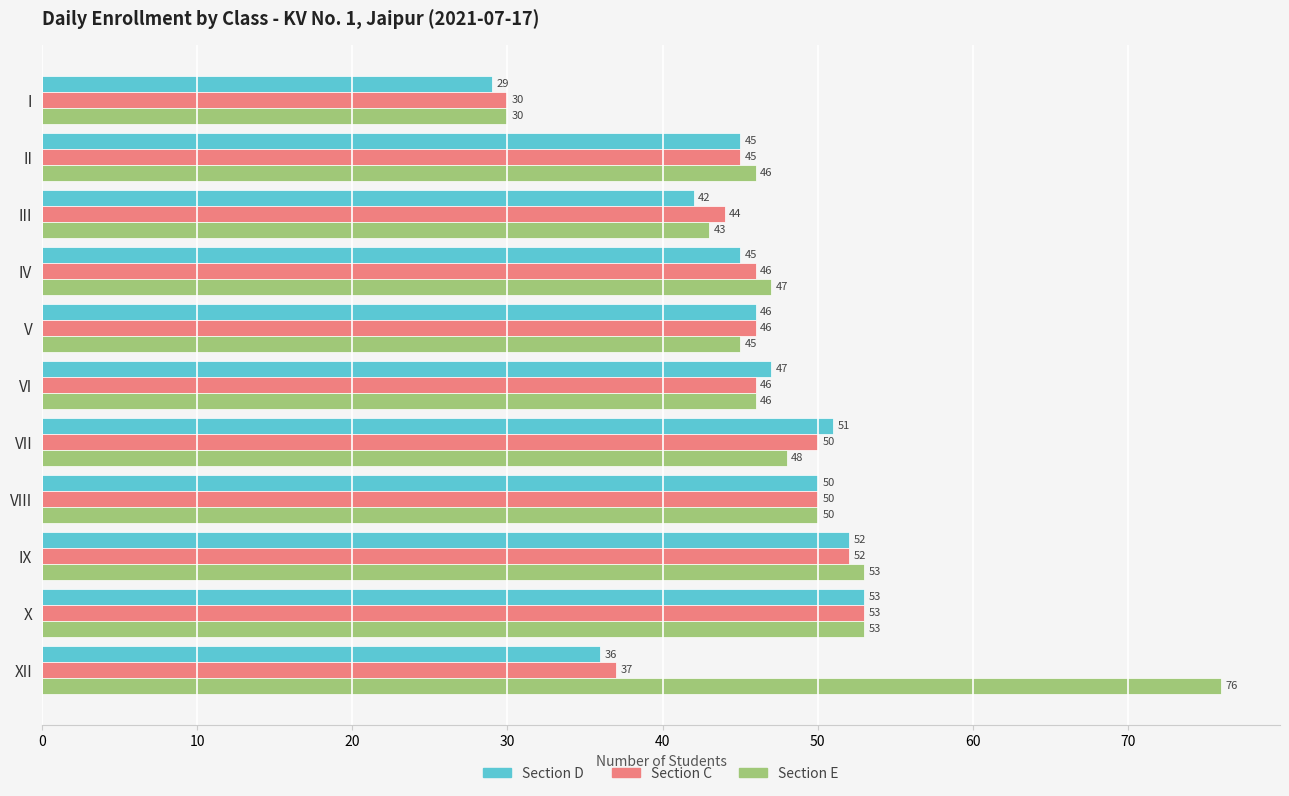

The Section D series shows 23 at X. True or false?

False